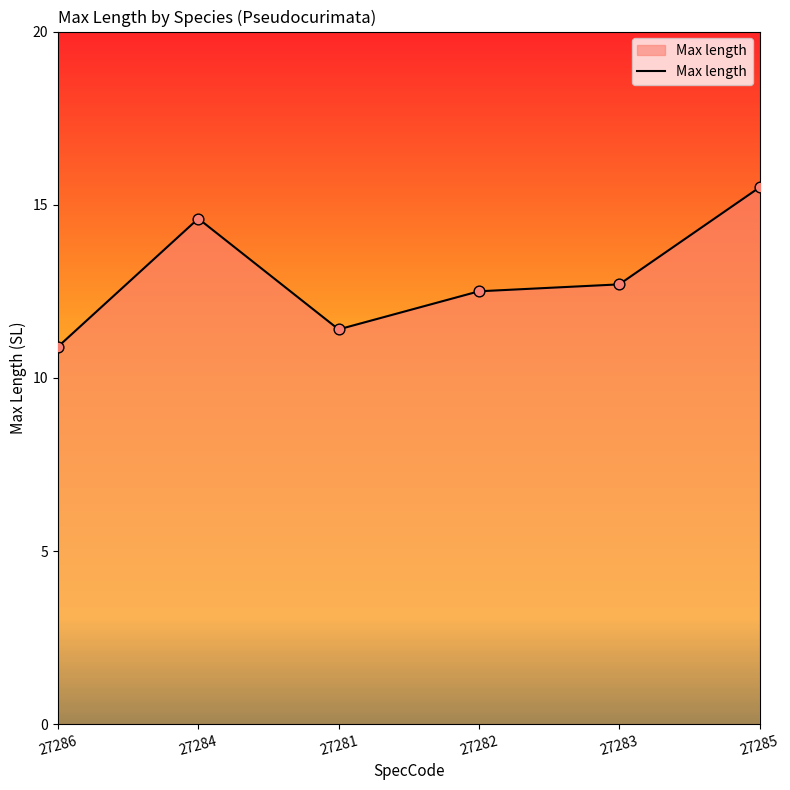

What is the ratio of the value at 27285 to the value at 27281?

1.4